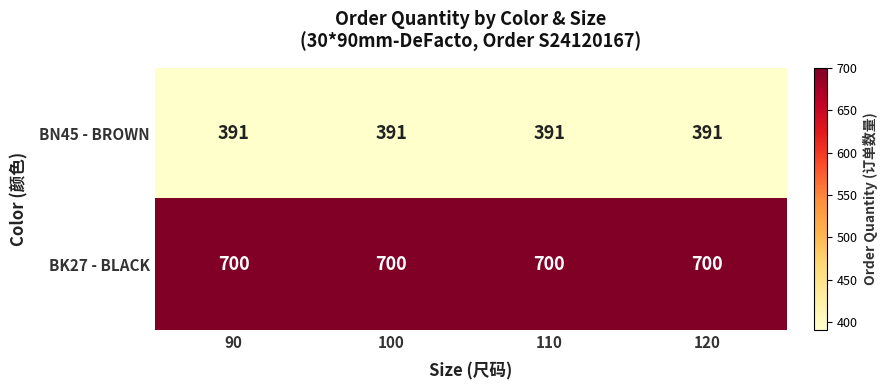

What is the sum of all BN45 - BROWN values?

1564